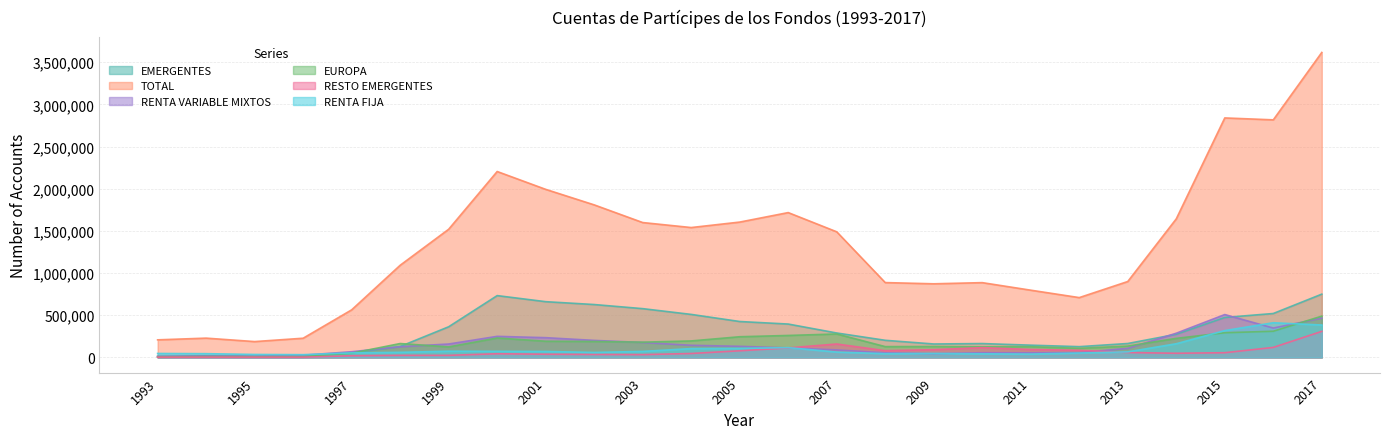

Which label corresponds to the smallest value in the chart?

1995